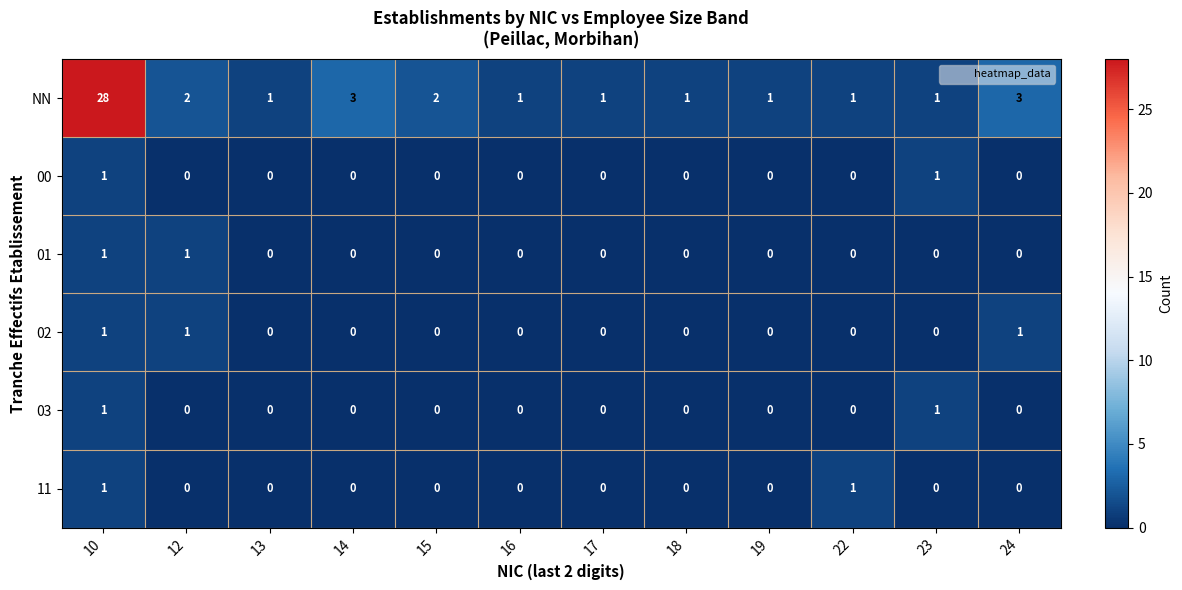

How many categories are shown in the chart?

12